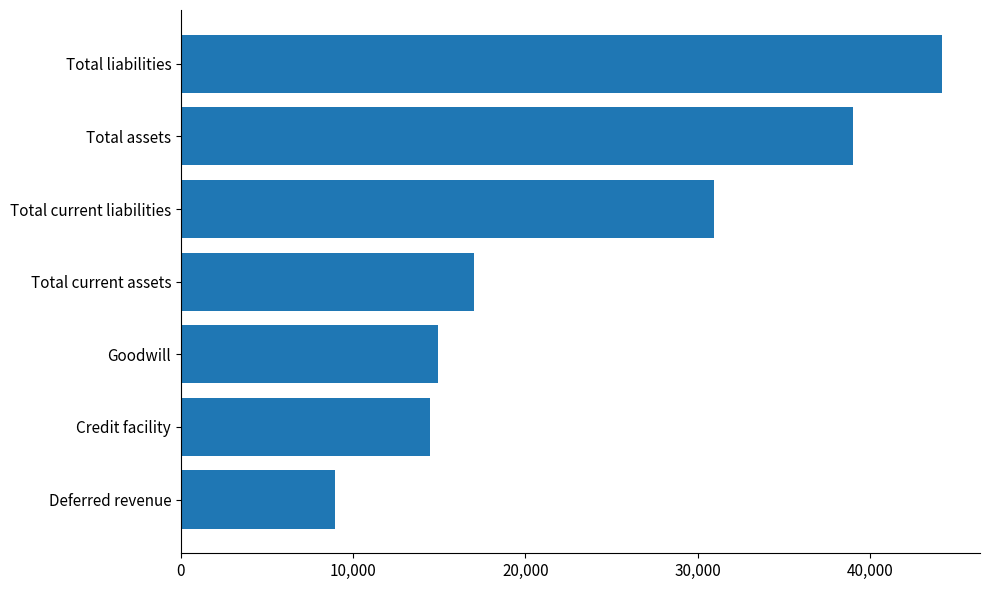

Reading bottom to top, what are all the values shown in this chart?

Deferred revenue=8935	Credit facility=14465	Goodwill=14931	Total current assets=17021	Total current liabilities=30967	Total assets=39040	Total liabilities=44189